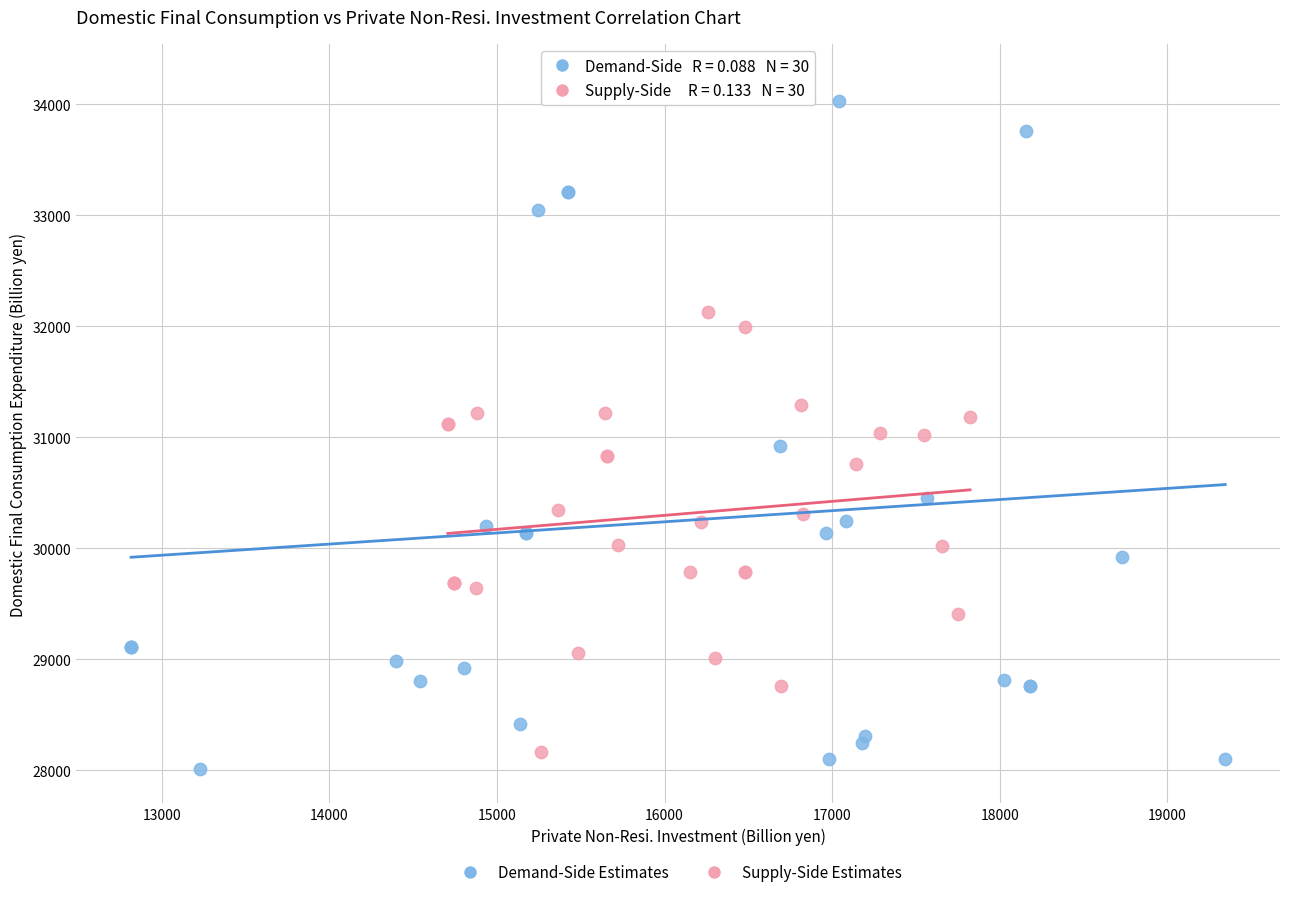

Which series has the widest spread of Y values?

Demand-Side Estimates